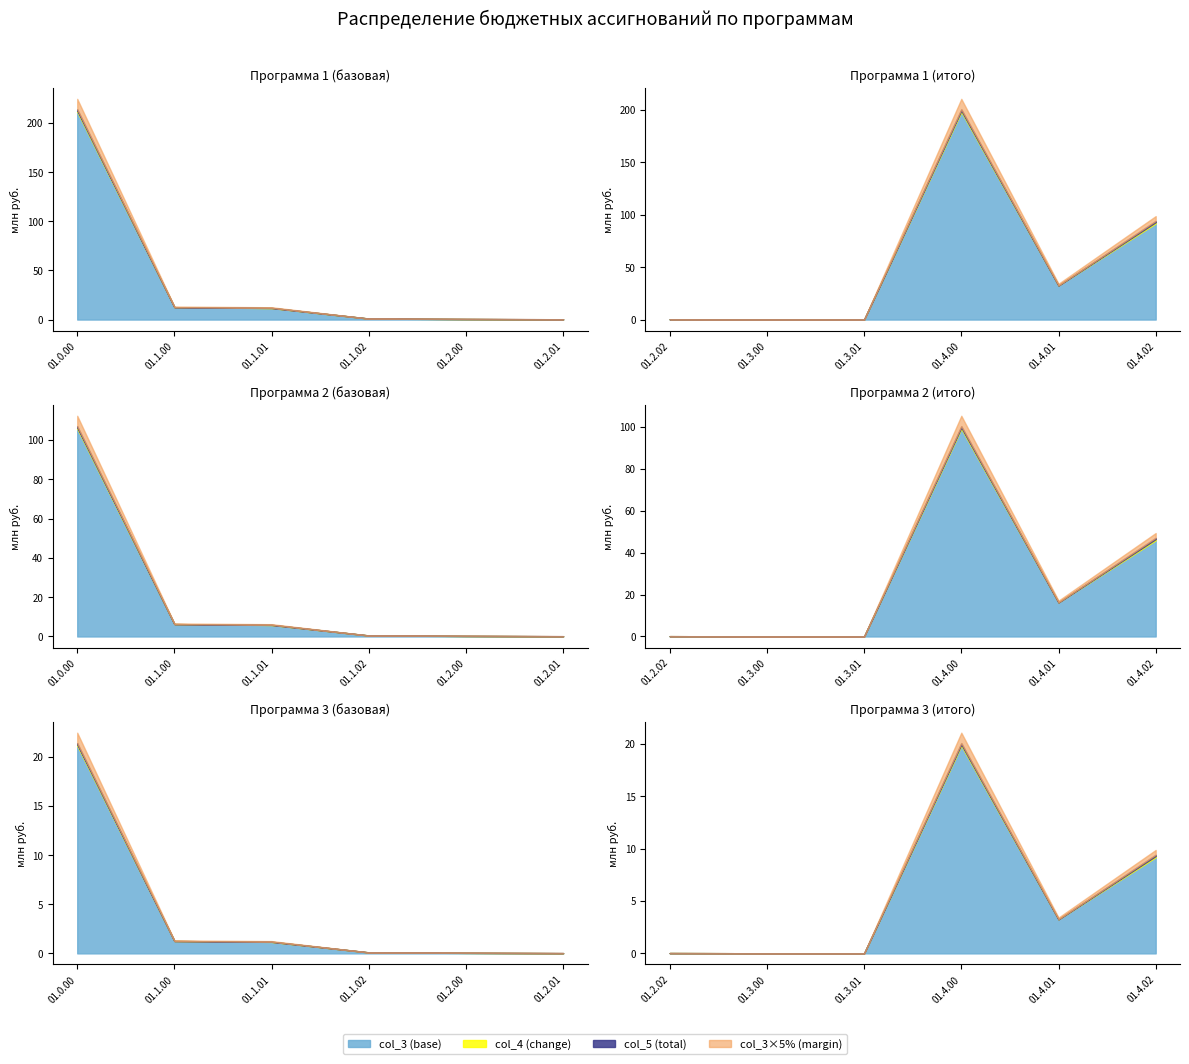

True or false: col_3 (base) and col_4 (change) cross at least once.

False